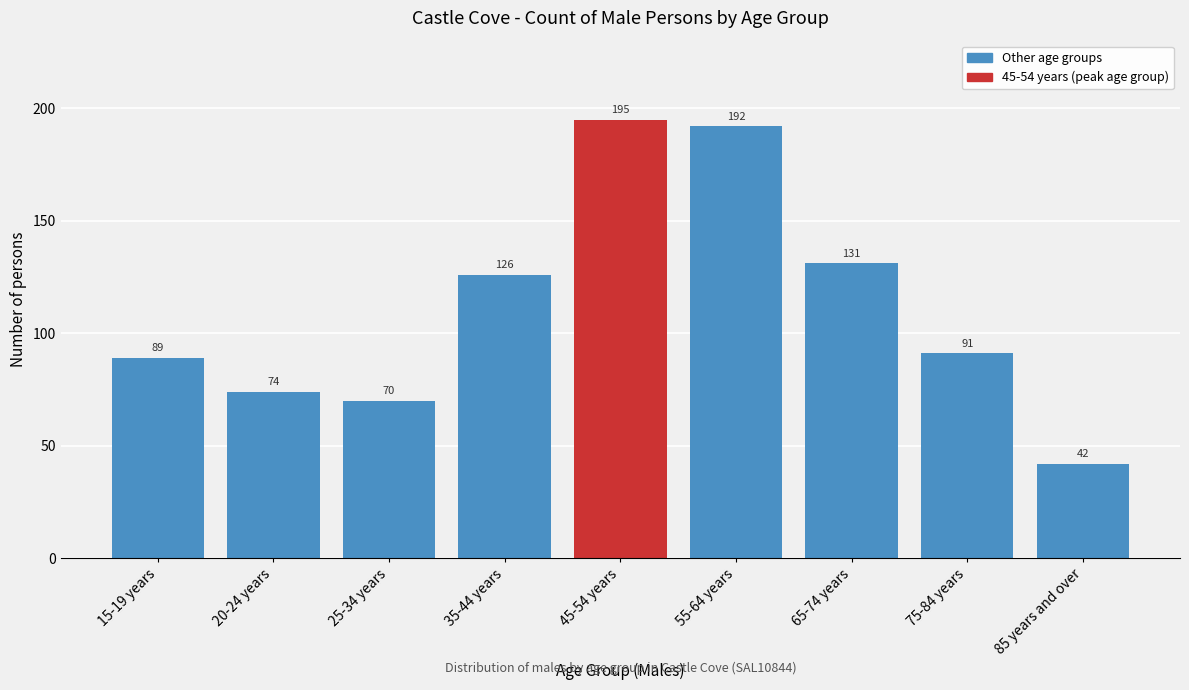

Reading left to right, what are all the values shown in this chart?

89	74	70	126	195	192	131	91	42